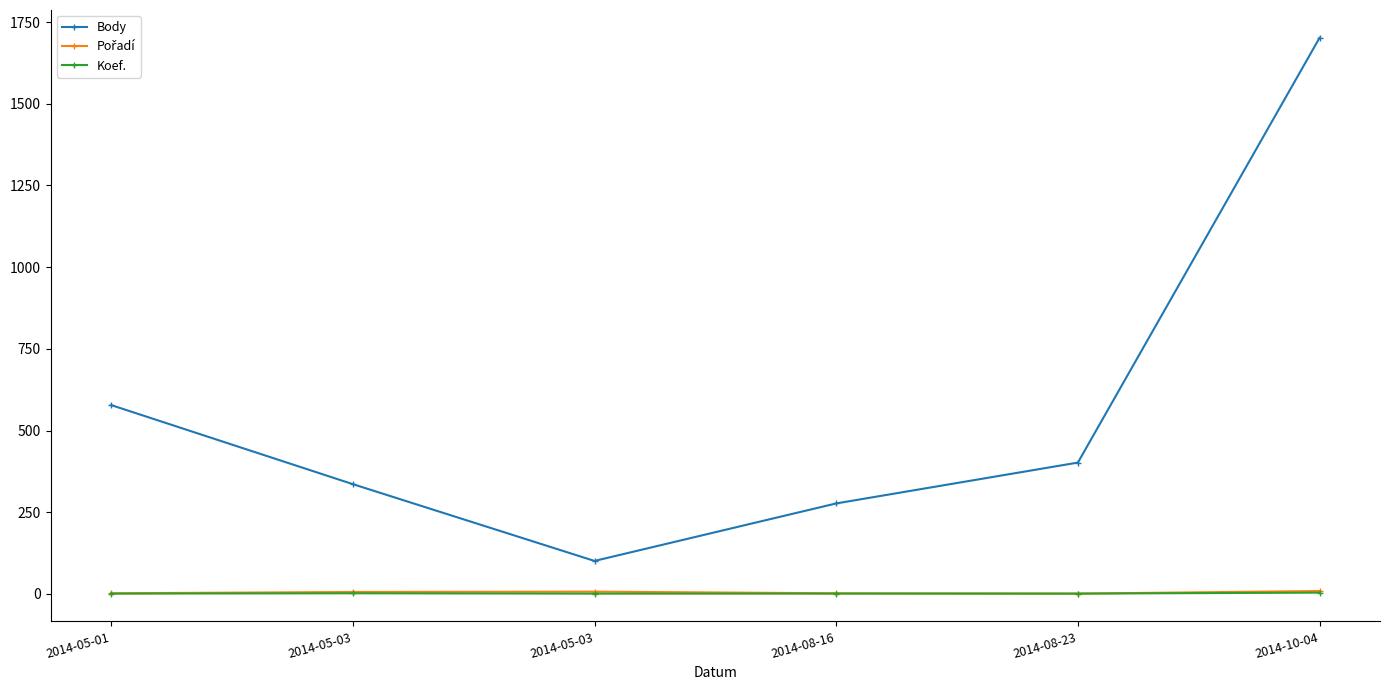

Which series has the largest range (max minus min)?

Body